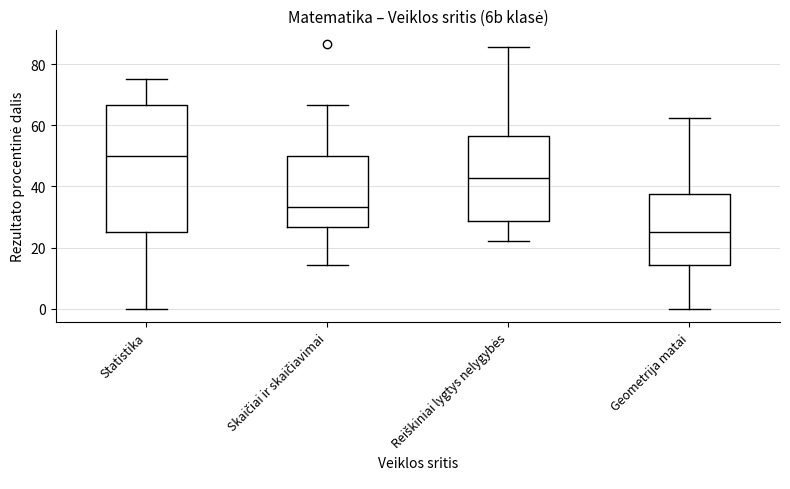

Where does the median line of the box for Statistika sit on the y-axis? The values are not printed on the chart, so give them approximately, as read against the axis.

50